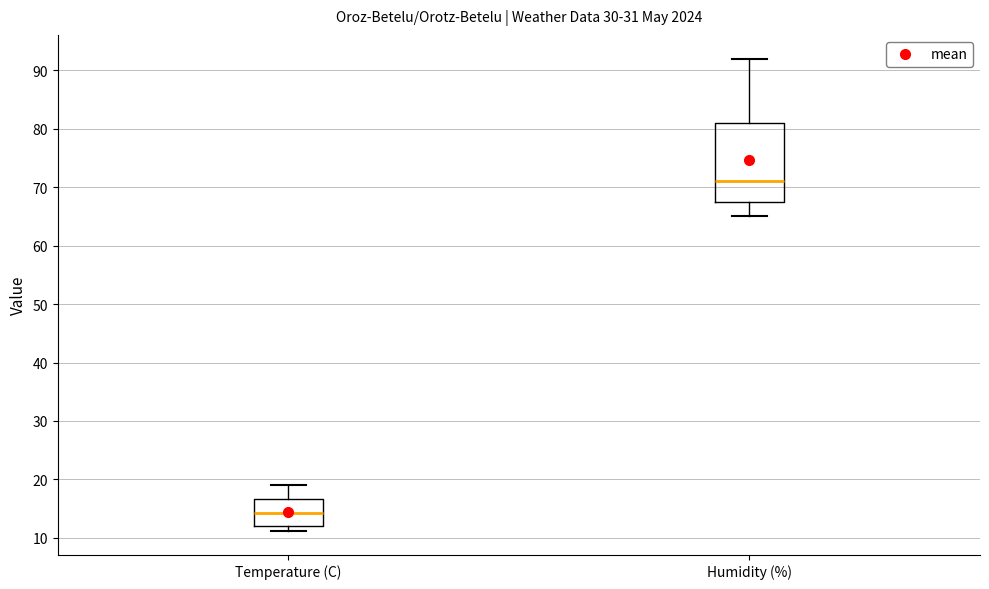

Reading left to right, transcribe this box plot: for each box, give where its median line is, the range the box spans, and where its two whiskers end, as read against the y-axis. The values are not printed on the chart, so give them approximately, as read against the axis.

Temperature (C): median 14, box 12 to 17, whiskers 11 to 19
Humidity (%): median 71, box 68 to 81, whiskers 65 to 92